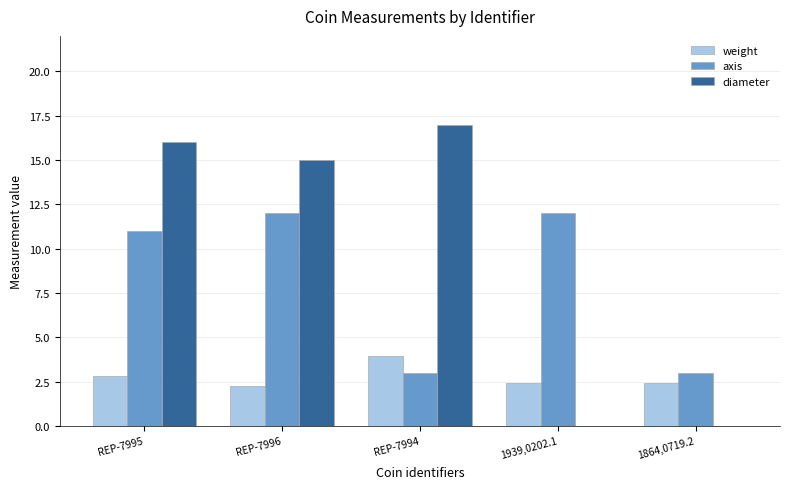

Which category has the highest value across all series?

REP-7994